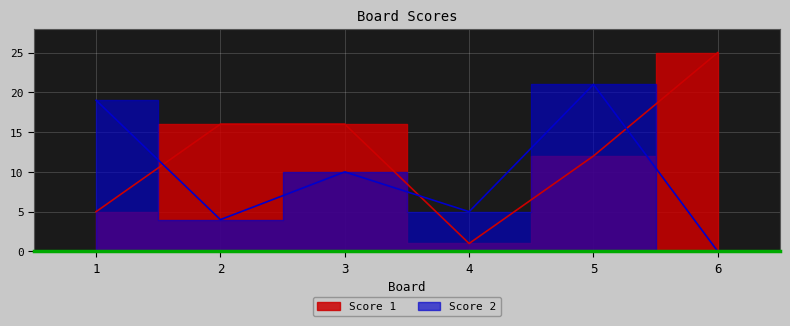

What is the maximum value for Score 2?

21